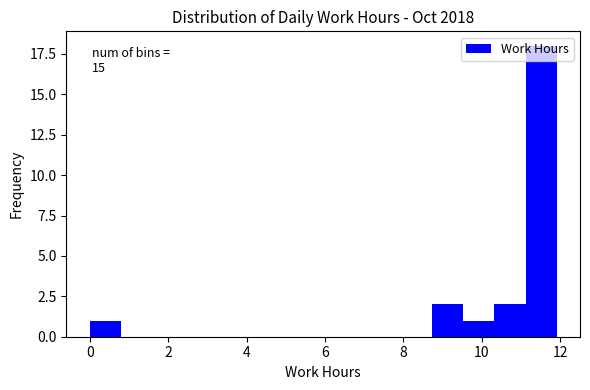

Around what value on the x-axis is the tallest bar? Give the approximate position of its centre, as read against the axis.

11.6